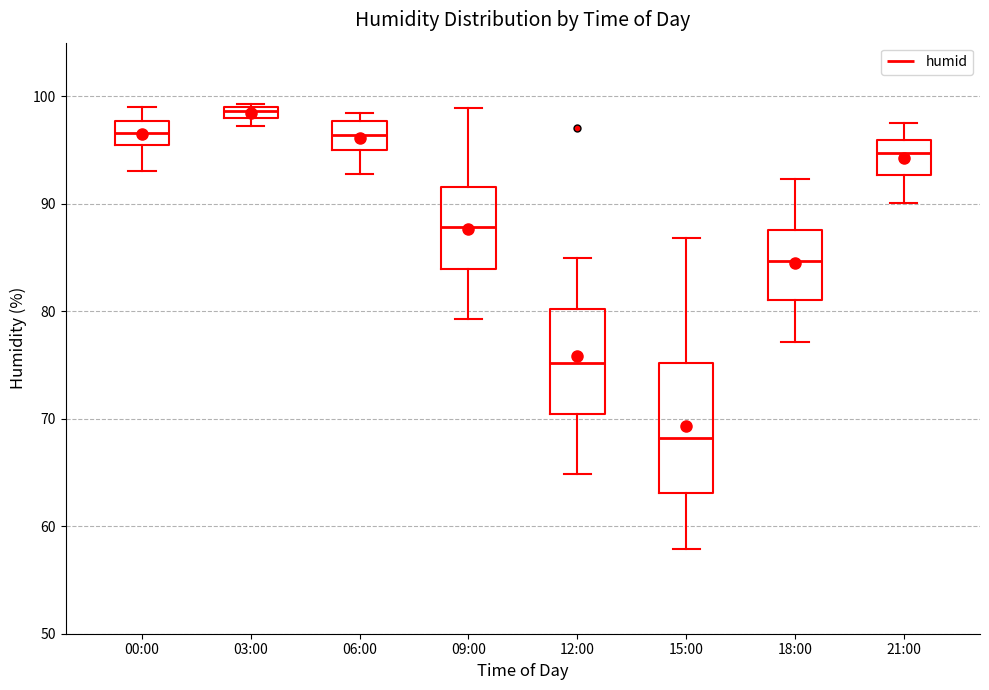

Which box's median line is the lowest?

15:00